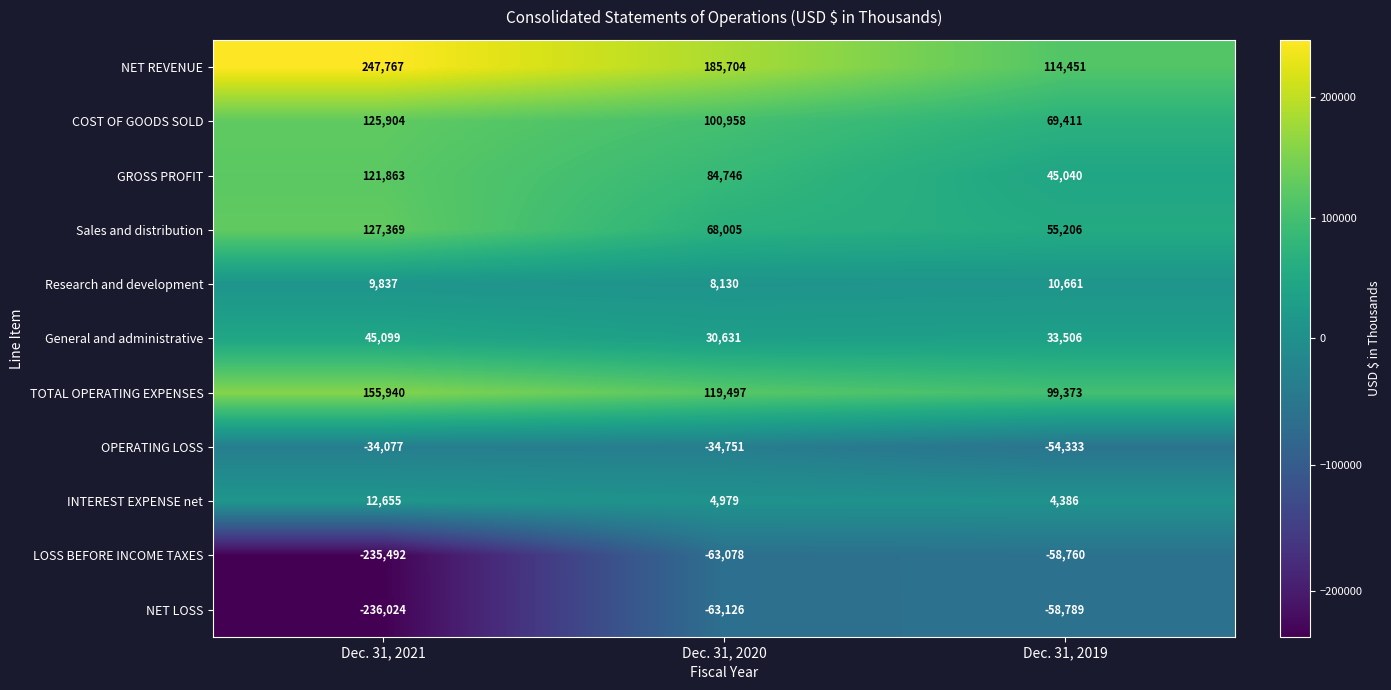

How many data points does each series have?

3